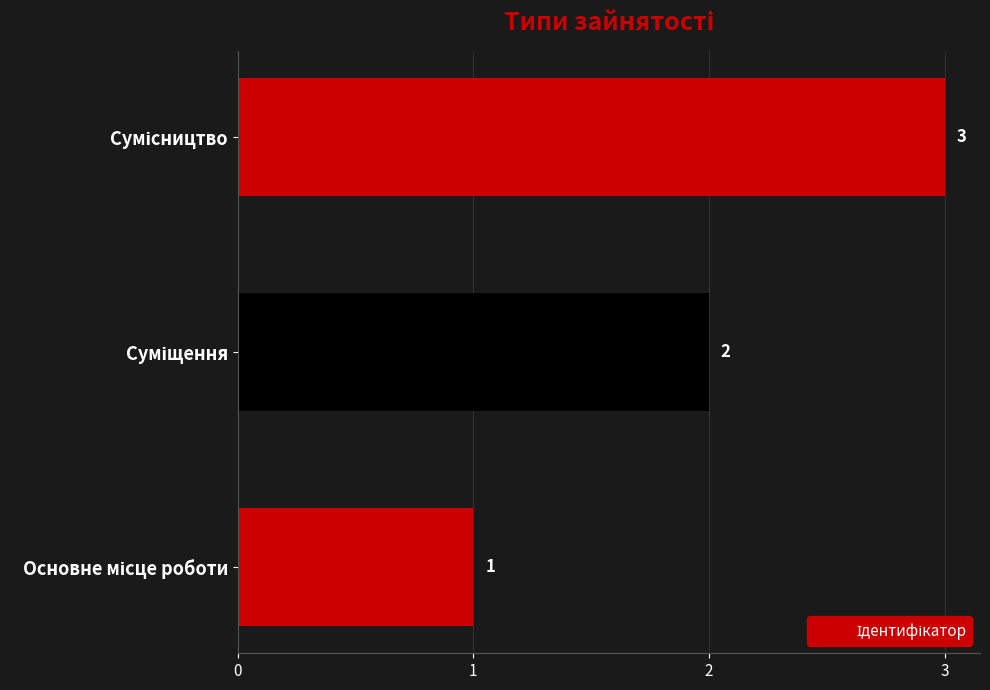

What is the smallest value displayed?

1